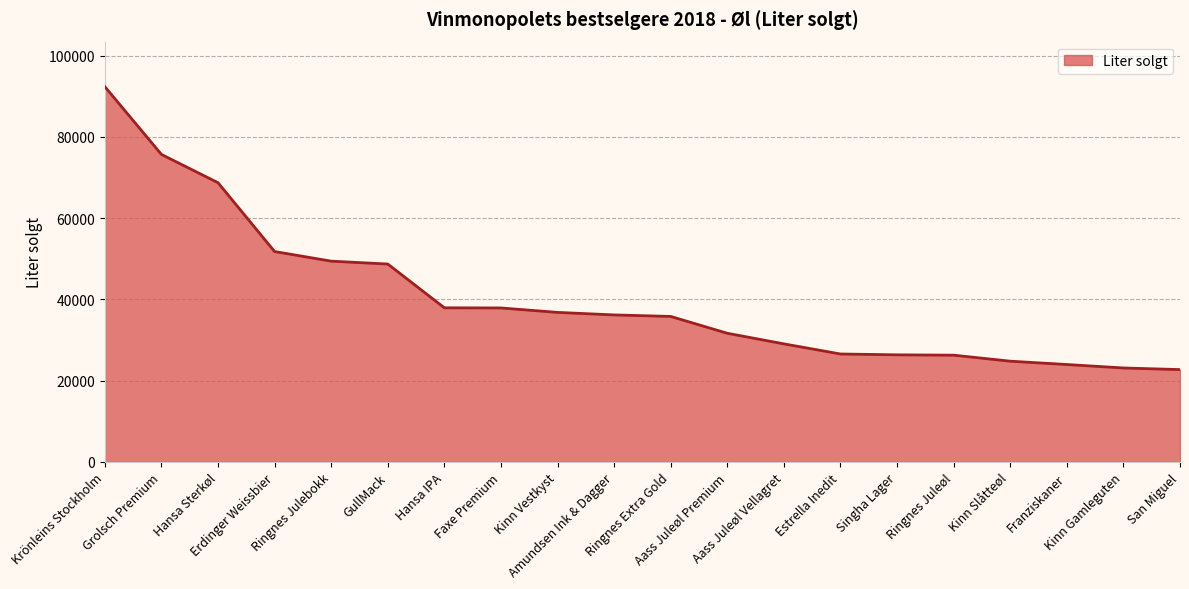

How many lines are shown in the chart?

1